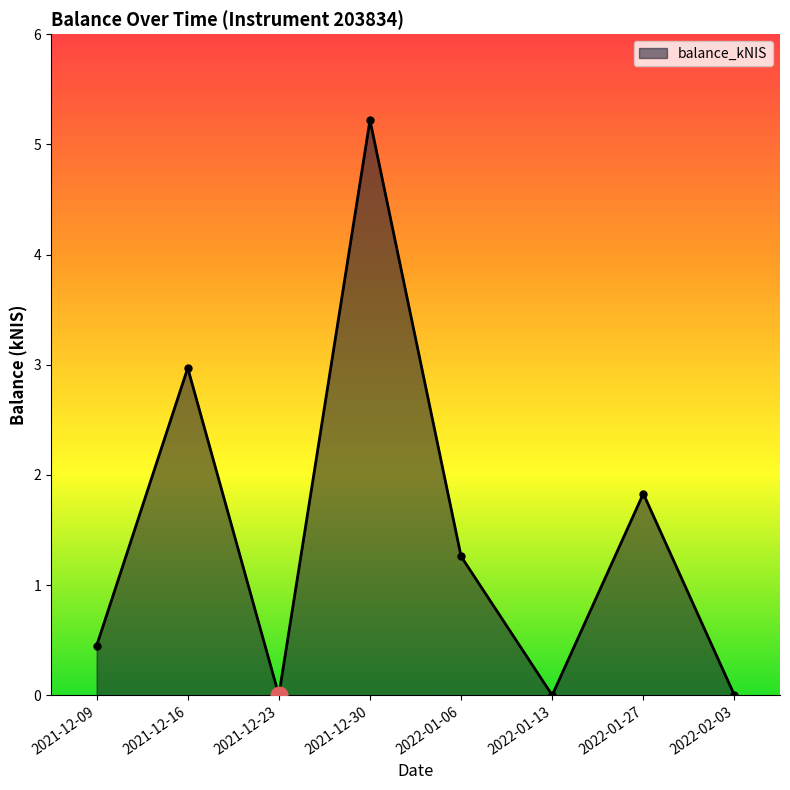

How many lines are shown in the chart?

1